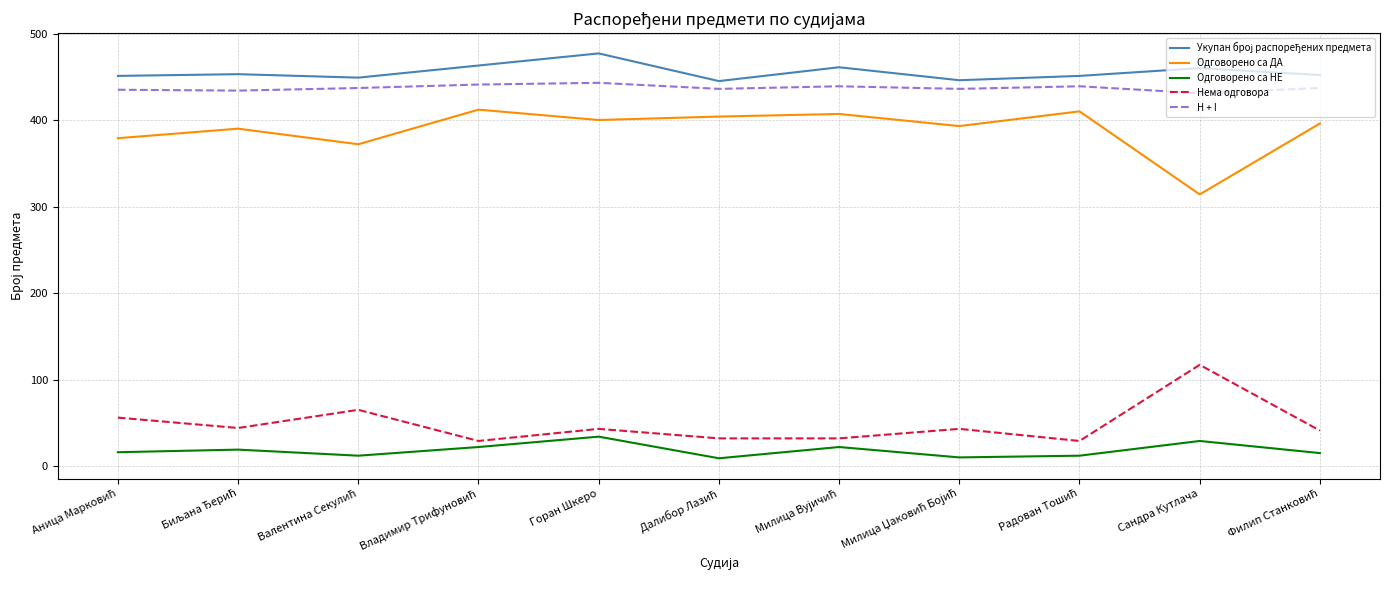

True or false: Нема одговора and H + I cross at least once.

False